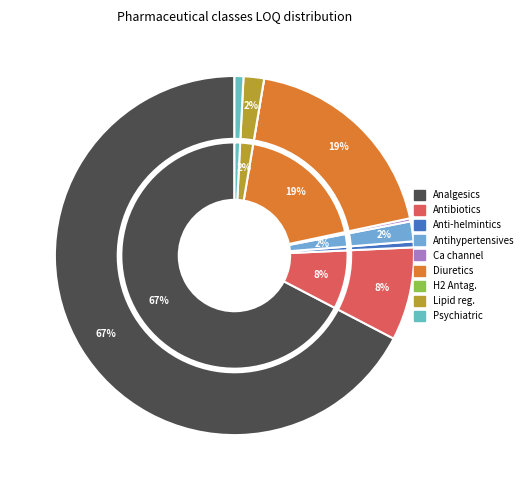

How many segments does this pie chart have?

9